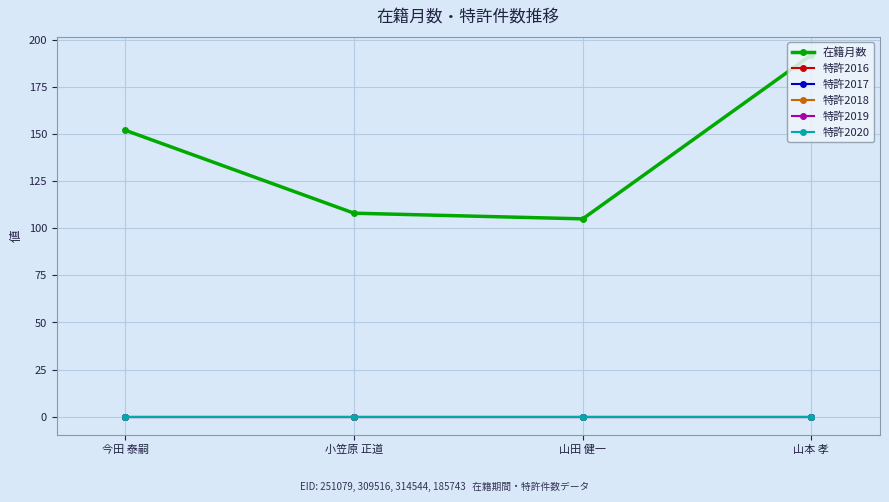

True or false: 特許2018 and 特許2019 cross at least once.

False